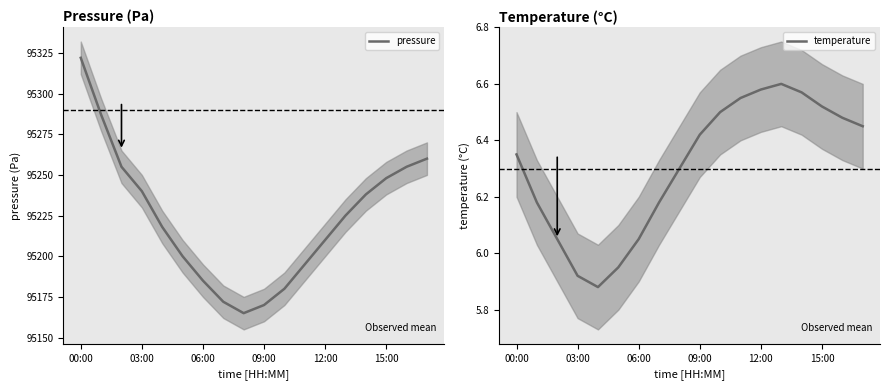

Count the number of data series in this chart.

2